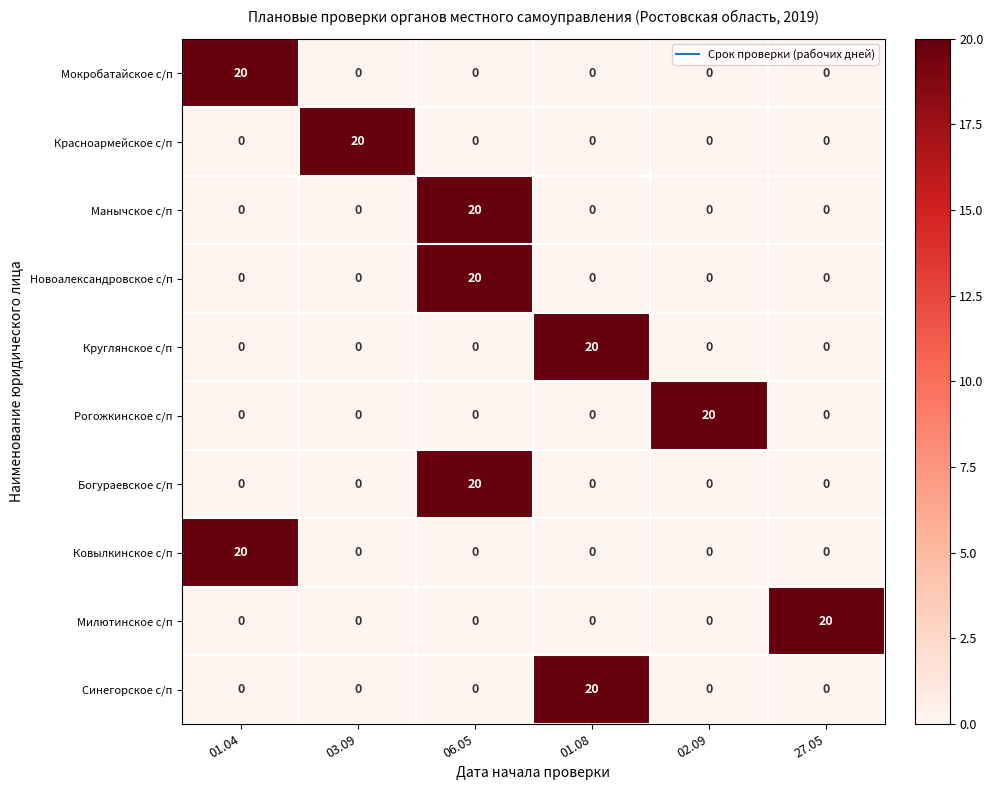

What is the total value across all series at 03.09?

20